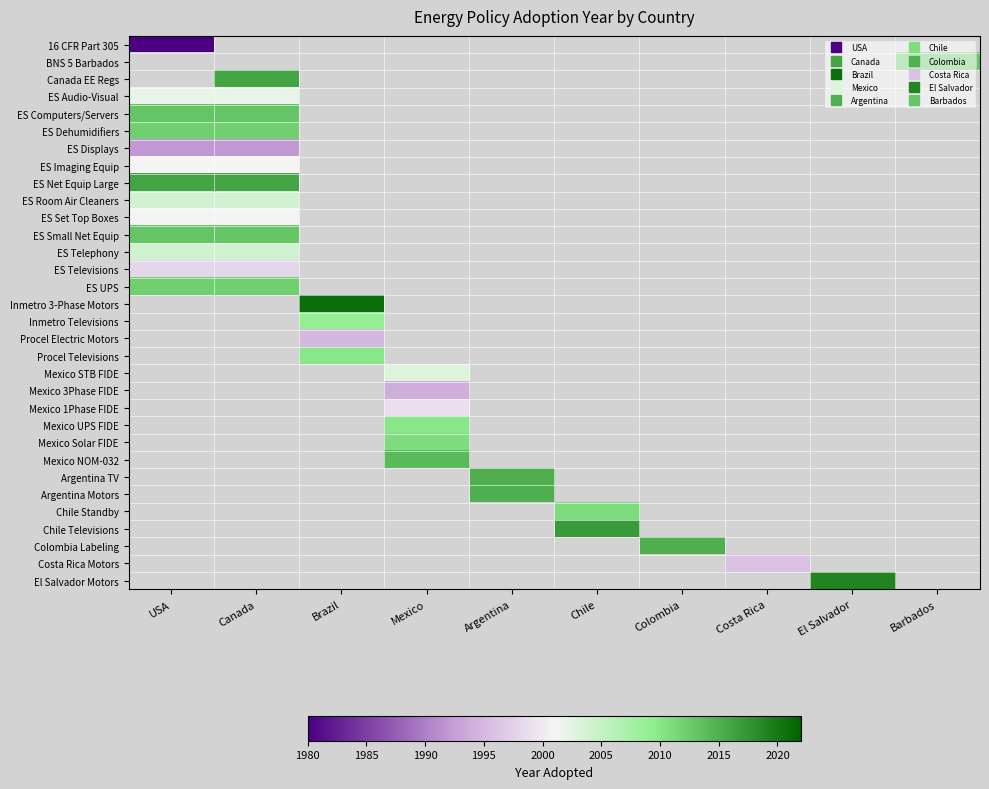

How many data points does each series have?

10